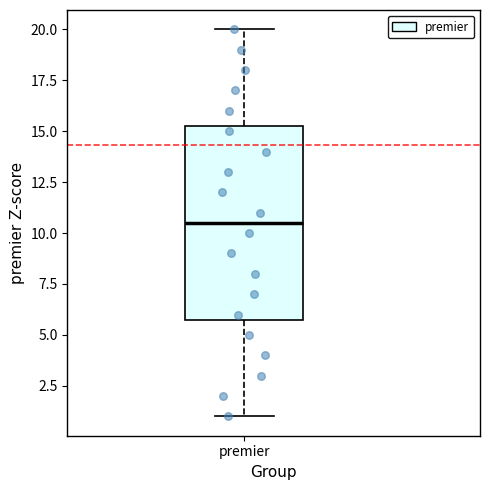

Transcribe this box plot: give where the median line is, the range the box spans, and where the two whiskers end, as read against the y-axis. The values are not printed on the chart, so give them approximately, as read against the axis.

median 10.5, box 6.0 to 15.5, whiskers 1.0 to 20.0